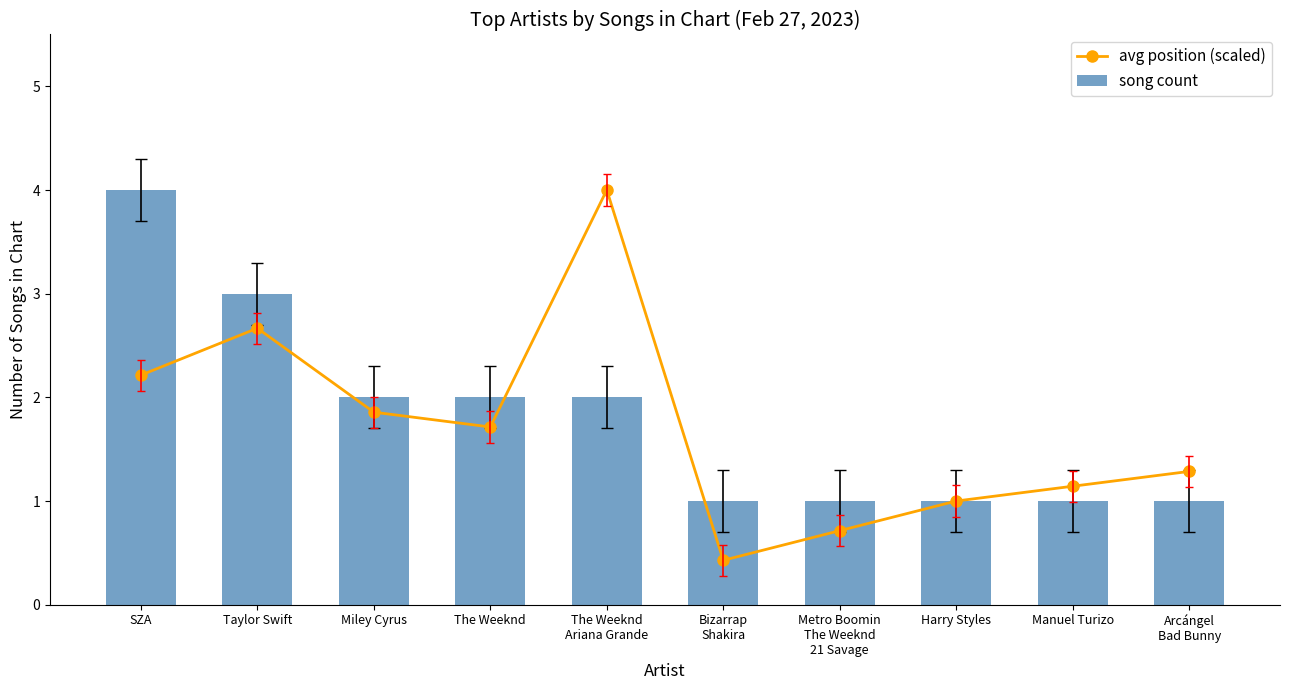

Is the value of avg position (scaled) at Metro Boomin
The Weeknd
21 Savage greater than the value of song count at The Weeknd?

No